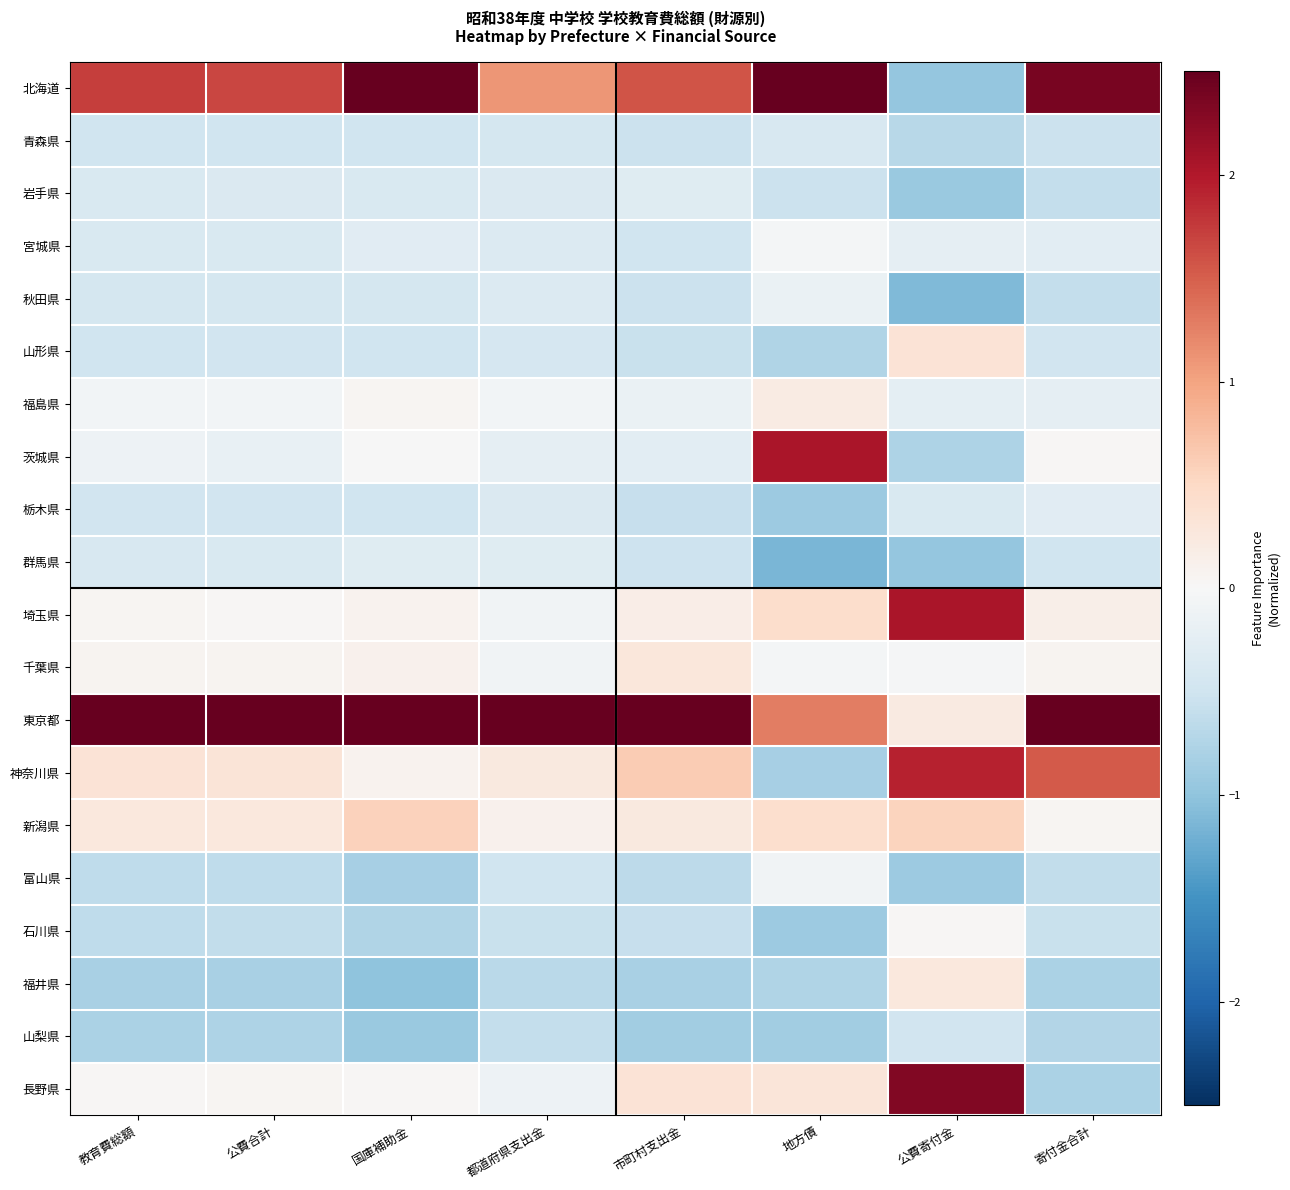

What is the smallest value displayed?

-1.1